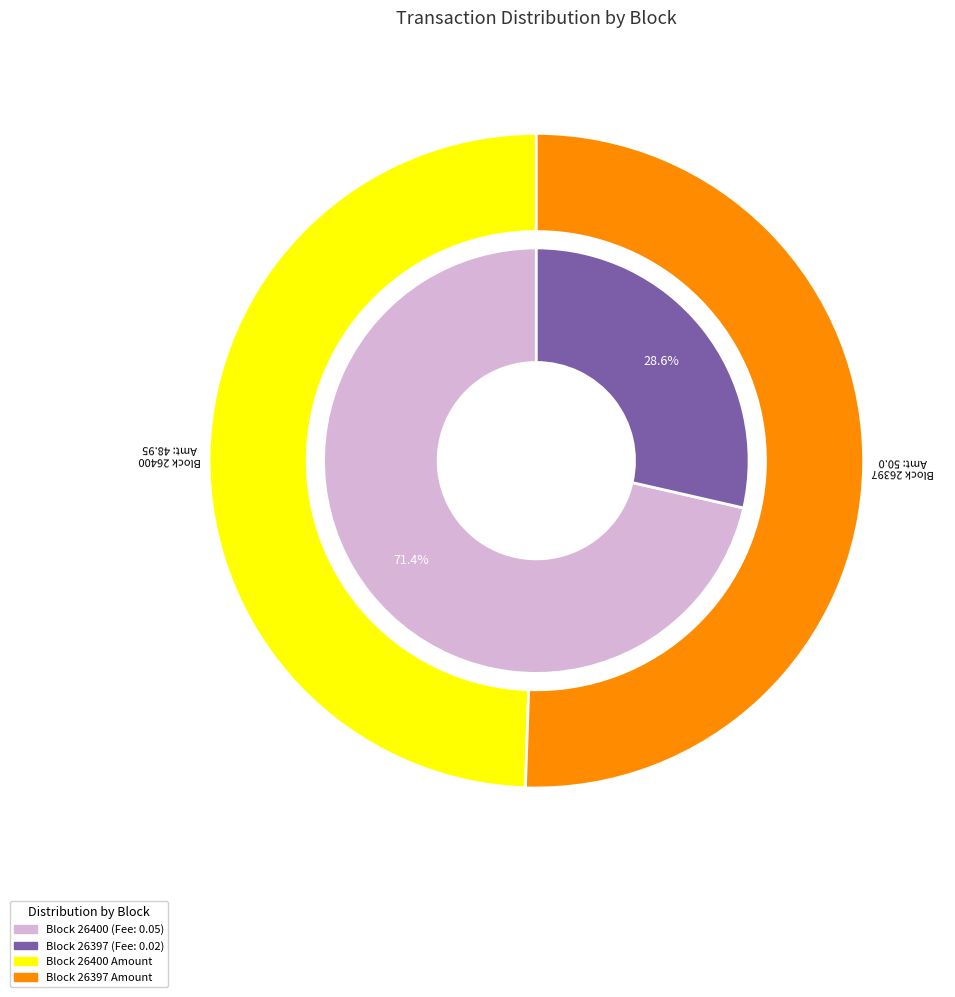

What percentage is the 26397 slice, to the nearest percent?

29%